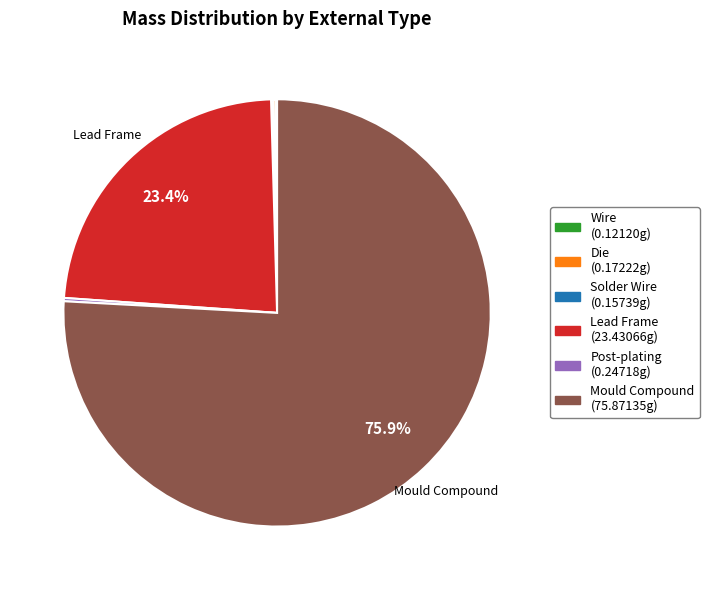

Is there a majority slice in this chart?

Yes